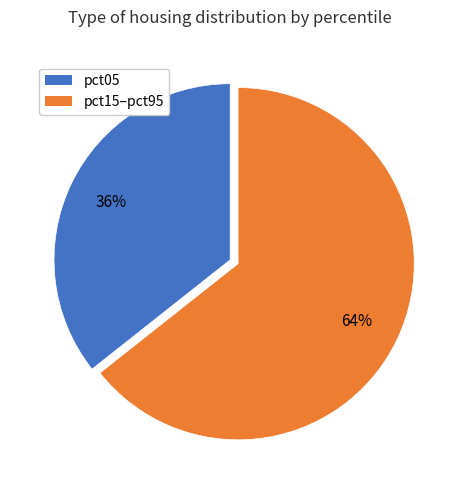

Do pct05 and pct15–pct95 together represent more than half of the pie?

Yes